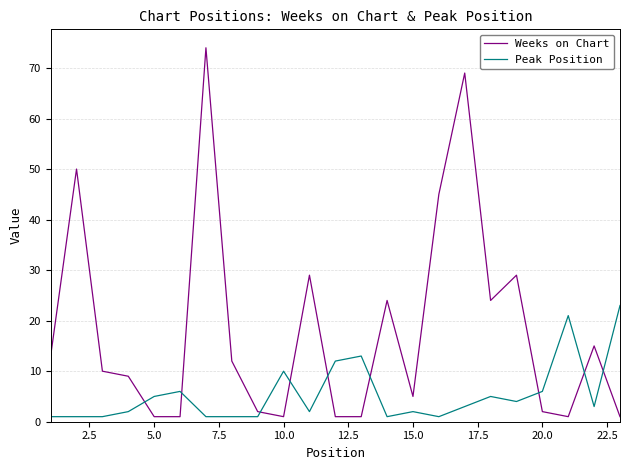

Which series has the largest total across all categories?

Weeks on Chart